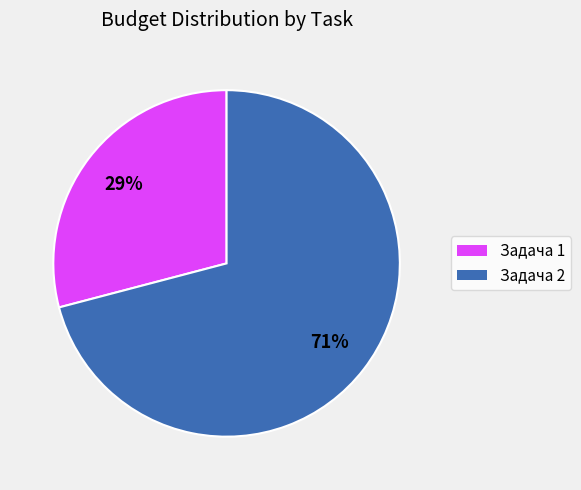

To the nearest percent, what percentage of the pie is Задача 2?

71%